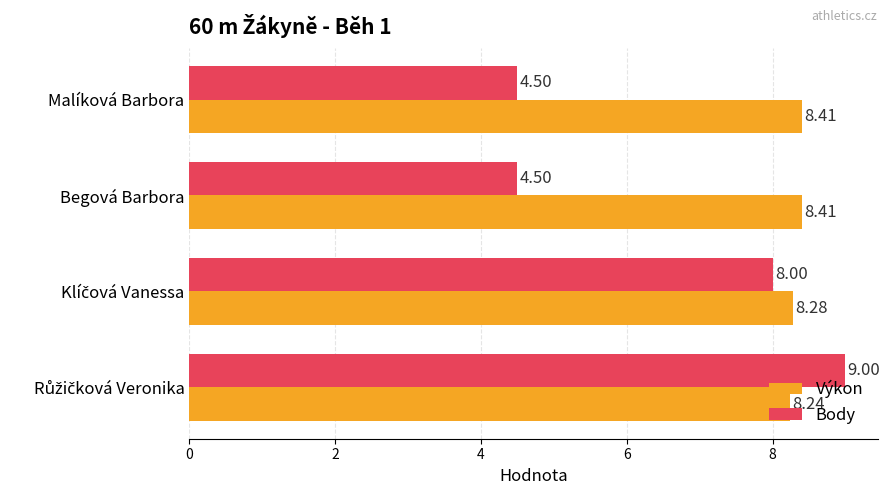

List the series in order of their overall mean, lowest first.

Body, Výkon